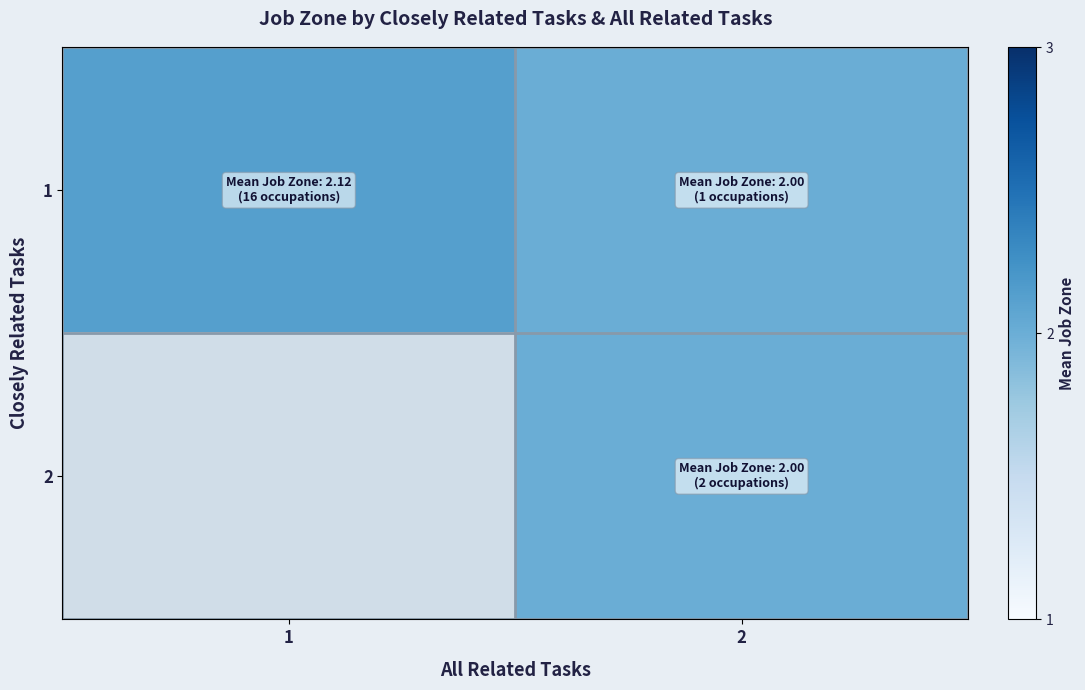

At which category does the chart reach its peak across all series?

1